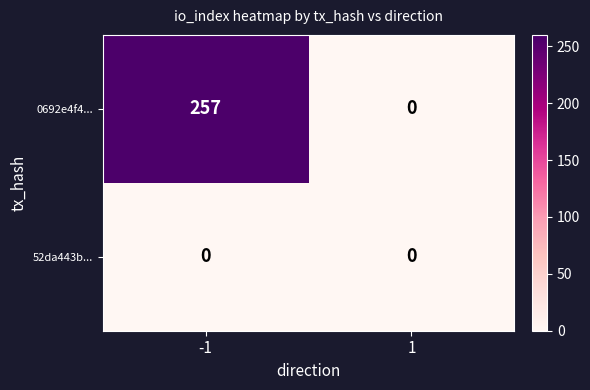

Reading right to left, what are all the values shown in this chart?

0692e4f4...: 0	257
52da443b...: 0	0